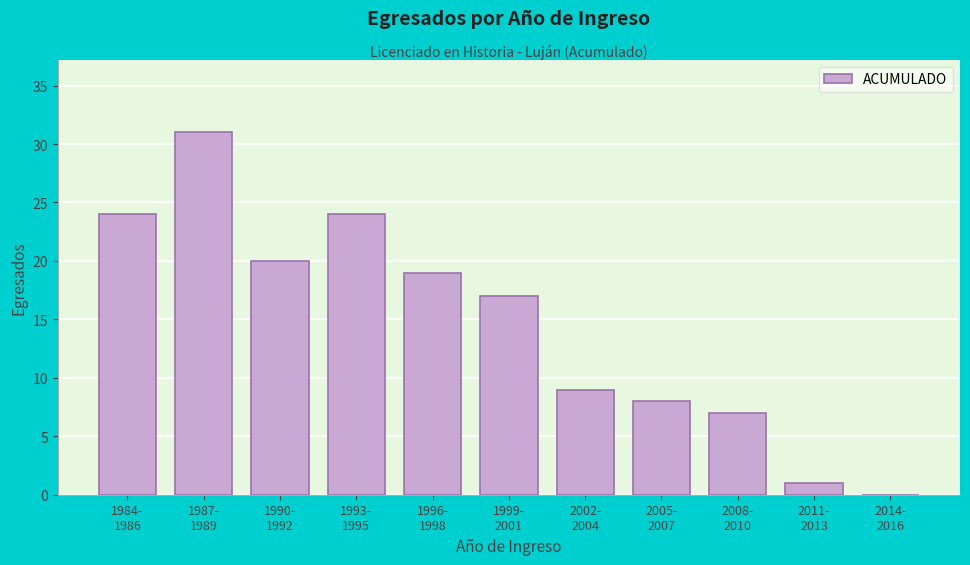

What is the maximum value shown in the chart?

31